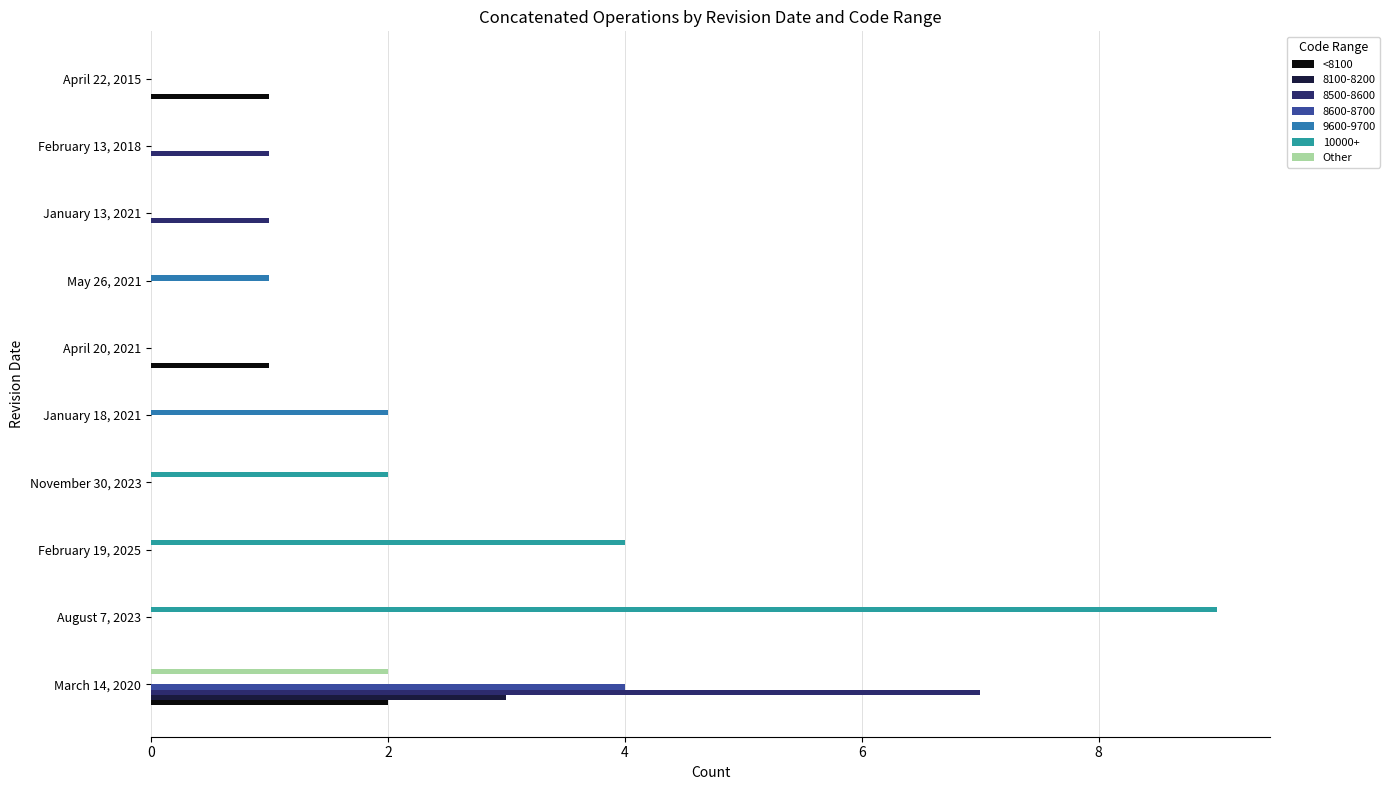

Which category has the highest value across all series?

August 7, 2023